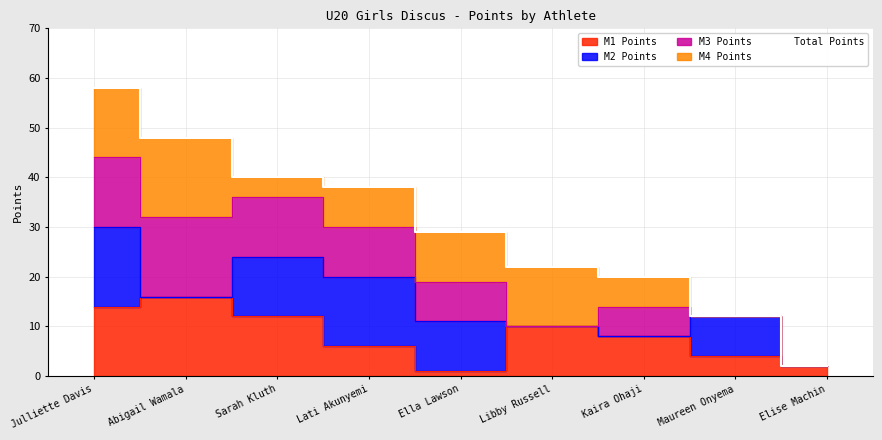

Rank the categories by Total Points value from highest to lowest.

Julliette Davis, Abigail Wamala, Sarah Kluth, Lati Akunyemi, Ella Lawson, Libby Russell, Kaira Ohaji, Maureen Onyema, Elise Machin